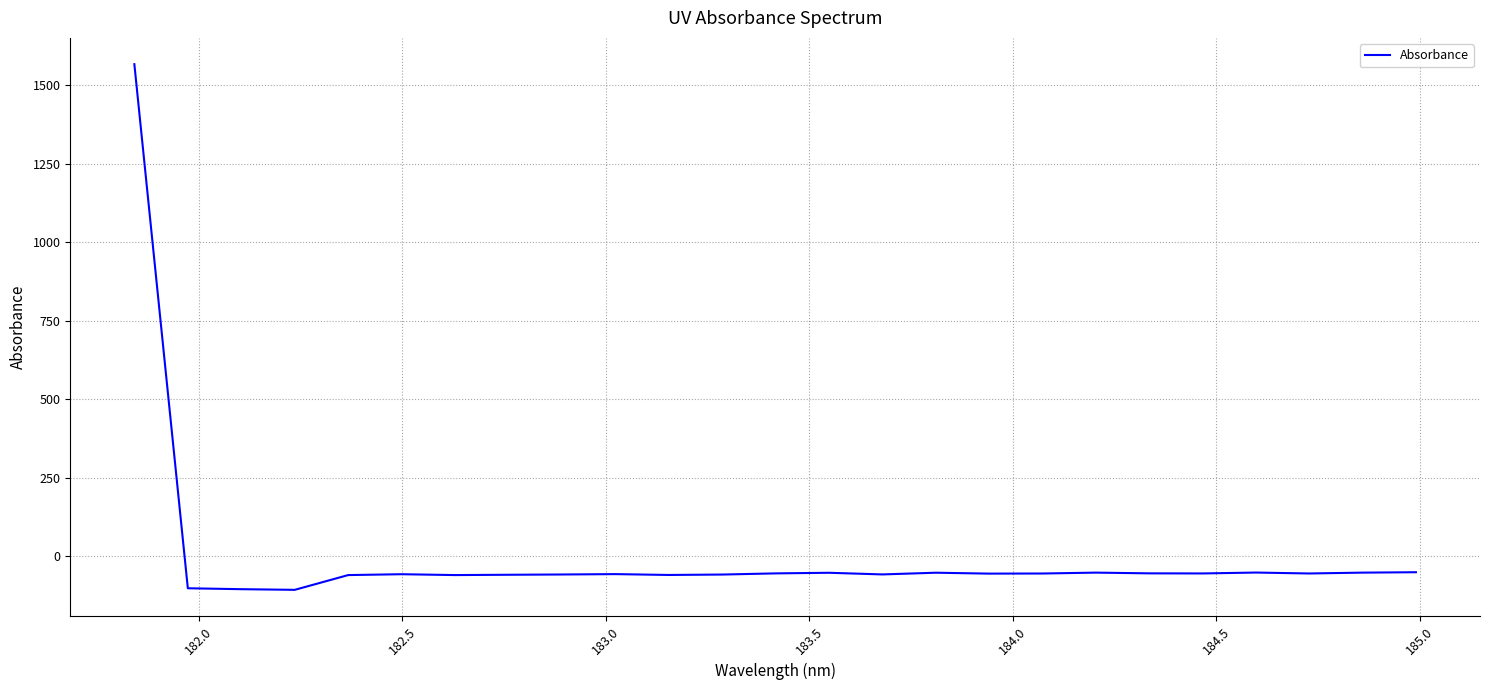

What is the minimum value shown in the chart?

-106.2